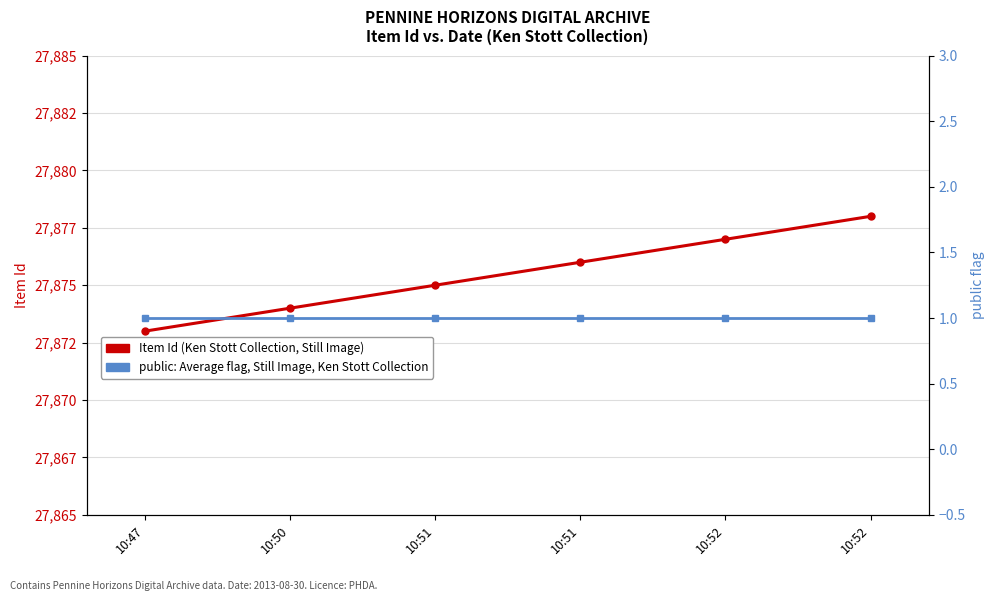

Count the Item Id (Ken Stott Collection) values in the range 27874 to 27877.

4